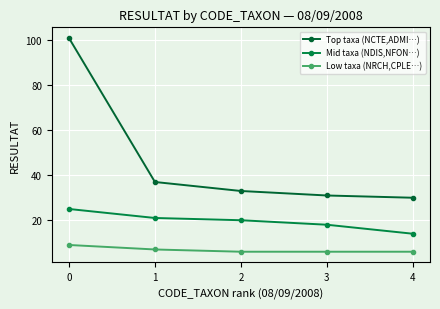

Between 1 and 4, which series saw the biggest shift?

Top taxa (NCTE,ADMI…)